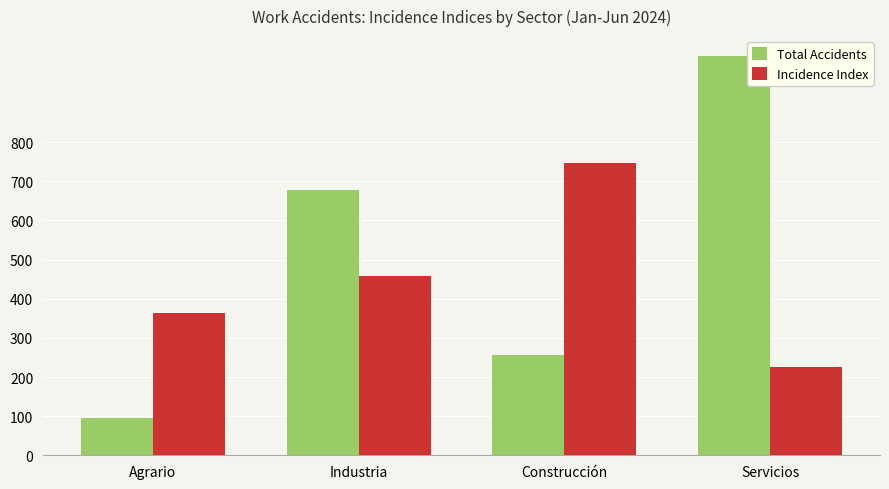

List the labels in order of Total Accidents value, largest first.

Servicios, Industria, Construcción, Agrario